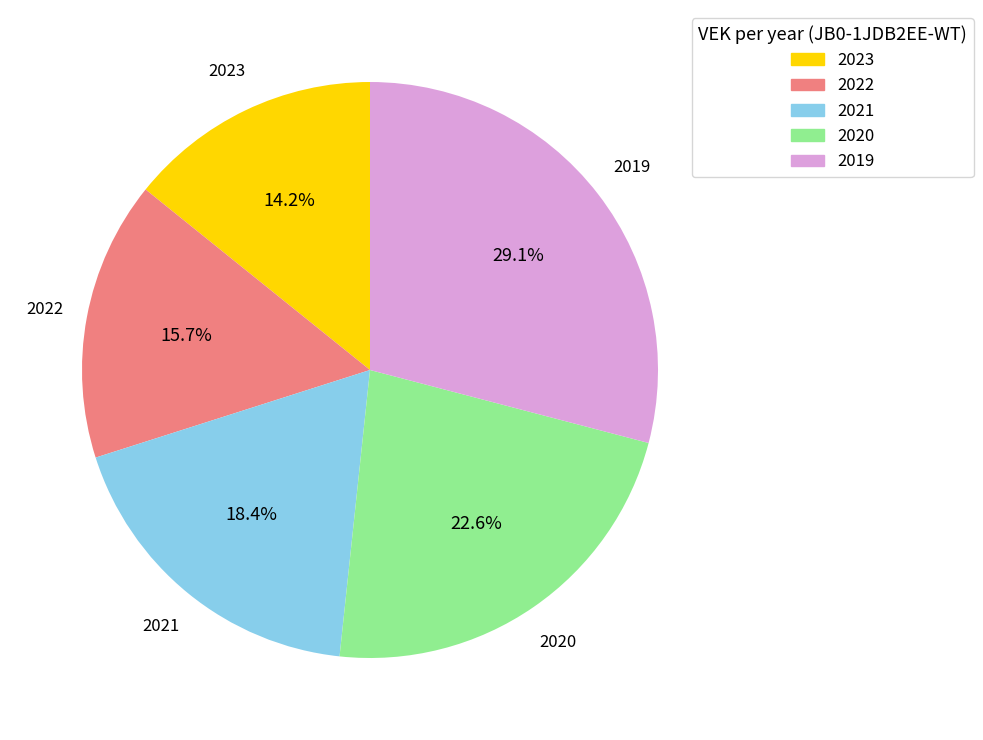

Rank the categories by value from highest to lowest.

2019, 2020, 2021, 2022, 2023